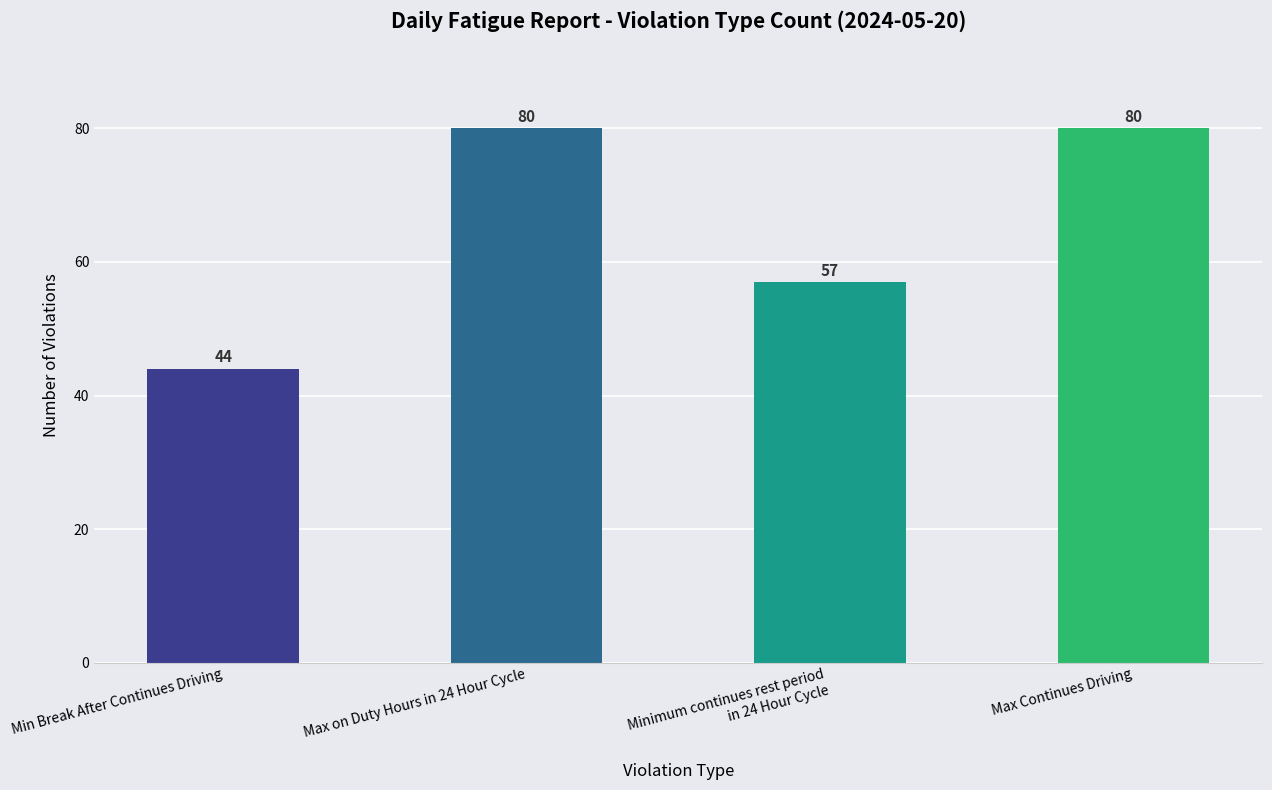

What is the minimum value shown in the chart?

44